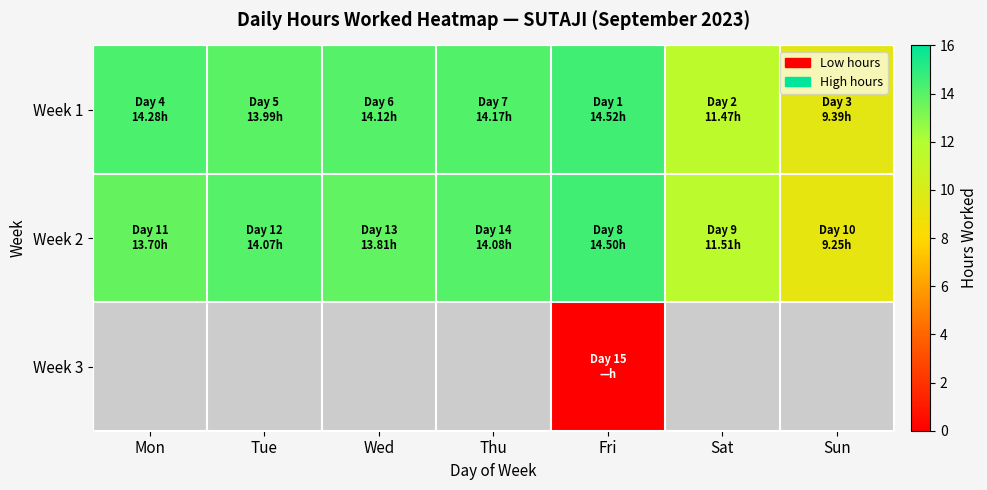

The value of Week 1 at Mon is 14.3. True or false?

True